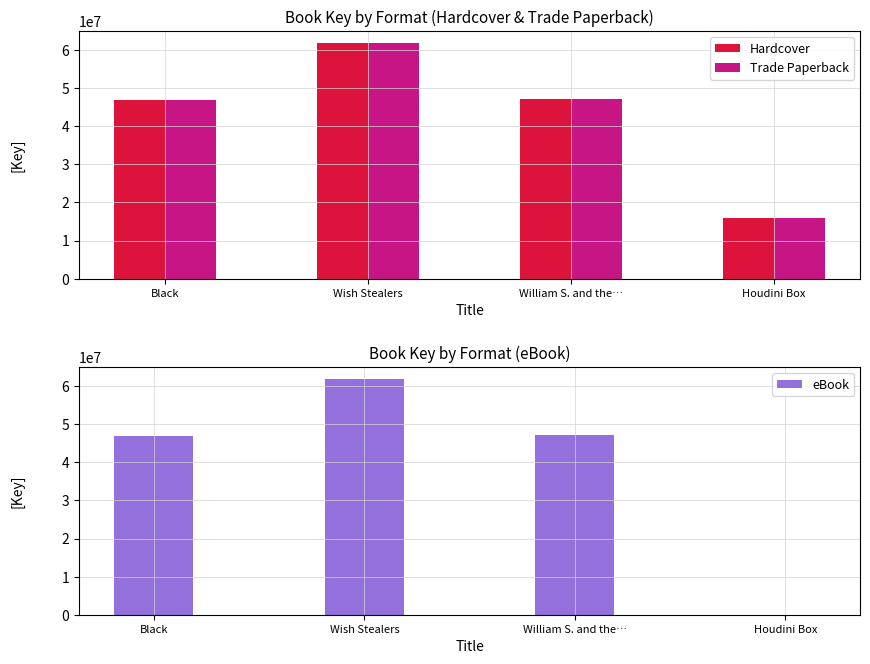

At Houdini Box, list the series in order from largest to smallest.

Hardcover, Trade Paperback, eBook